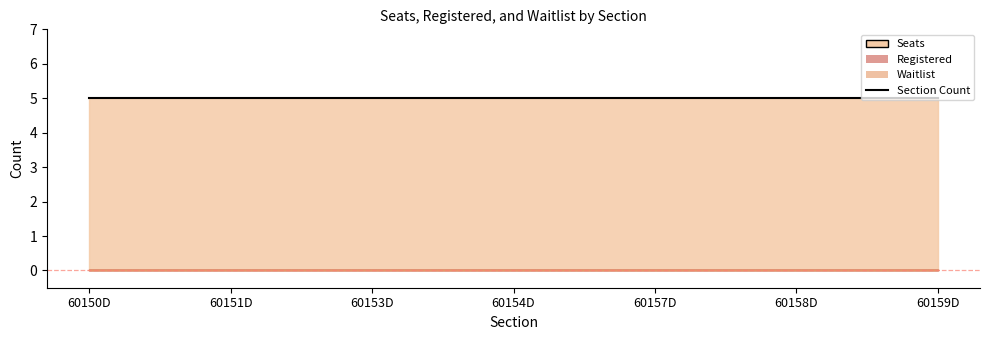

Reading left to right, transcribe all the data shown in this chart.

Seats: 5	5	5	5	5	5	5
Registered: 0	0	0	0	0	0	0
Waitlist: 0	0	0	0	0	0	0